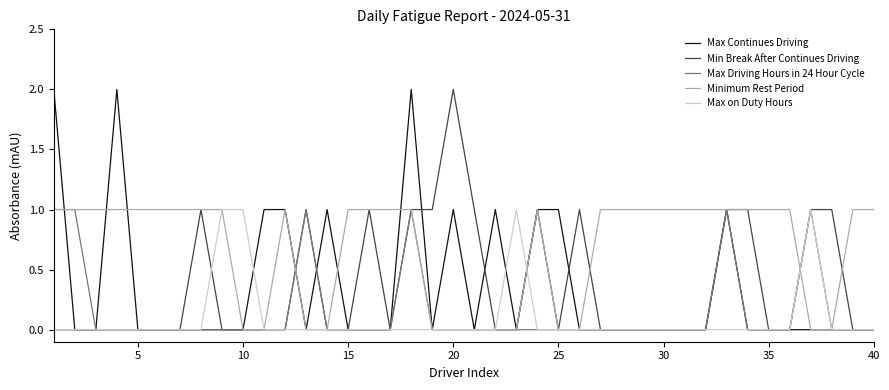

Which series has the largest total across all categories?

Minimum Rest Period